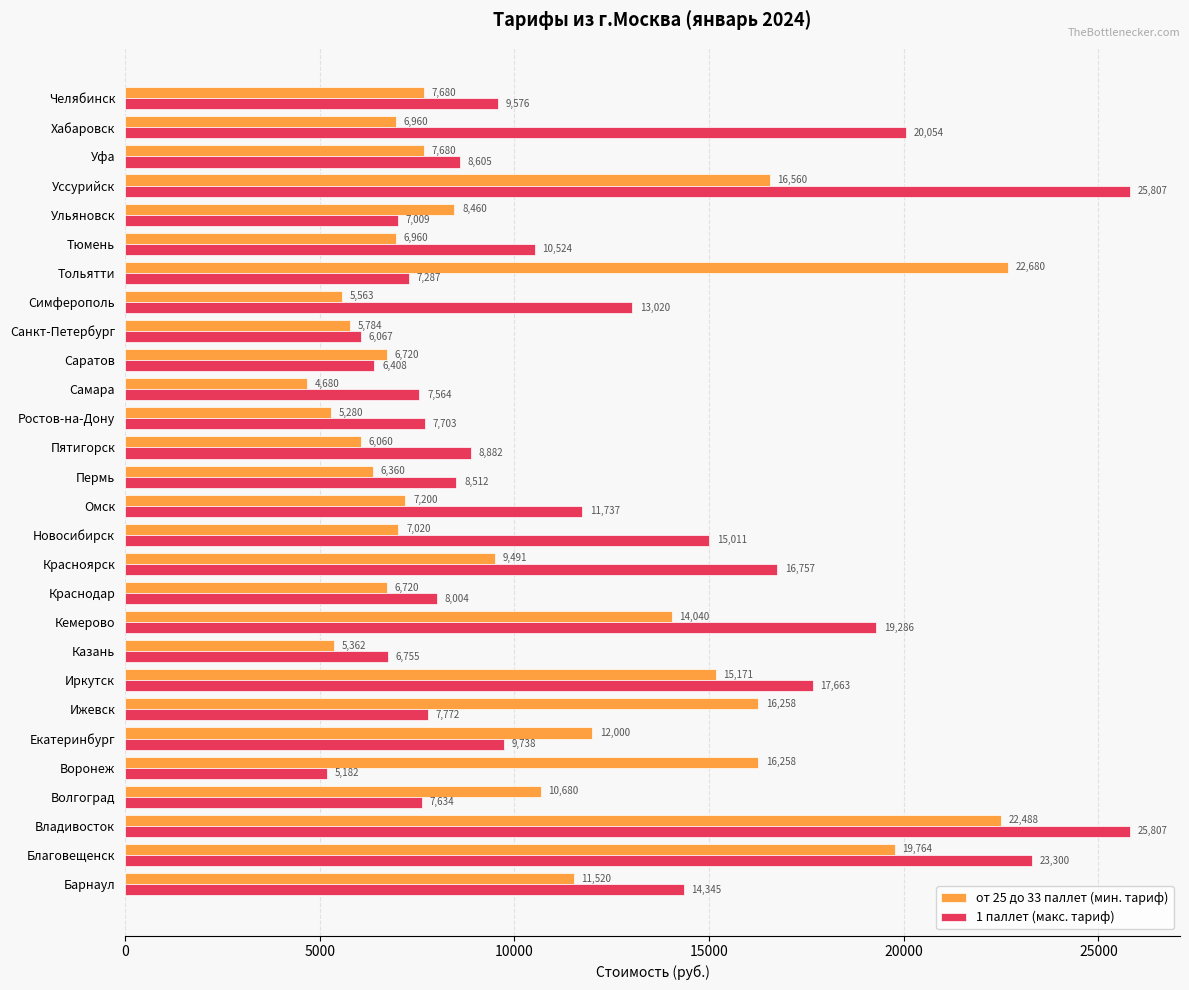

Read the от 25 до 33 паллет (мин. тариф) value at Пятигорск.

6060.0